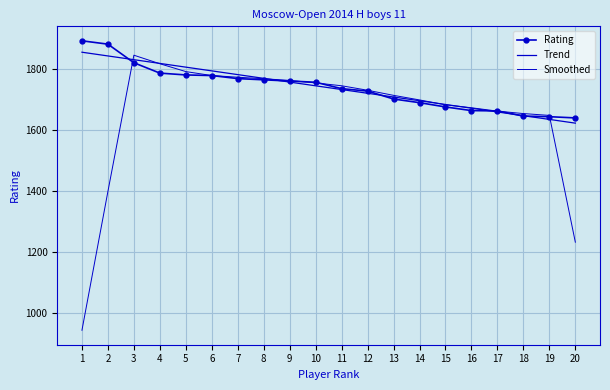

What is the difference between the Smoothed values at 13 and 1?

770.8